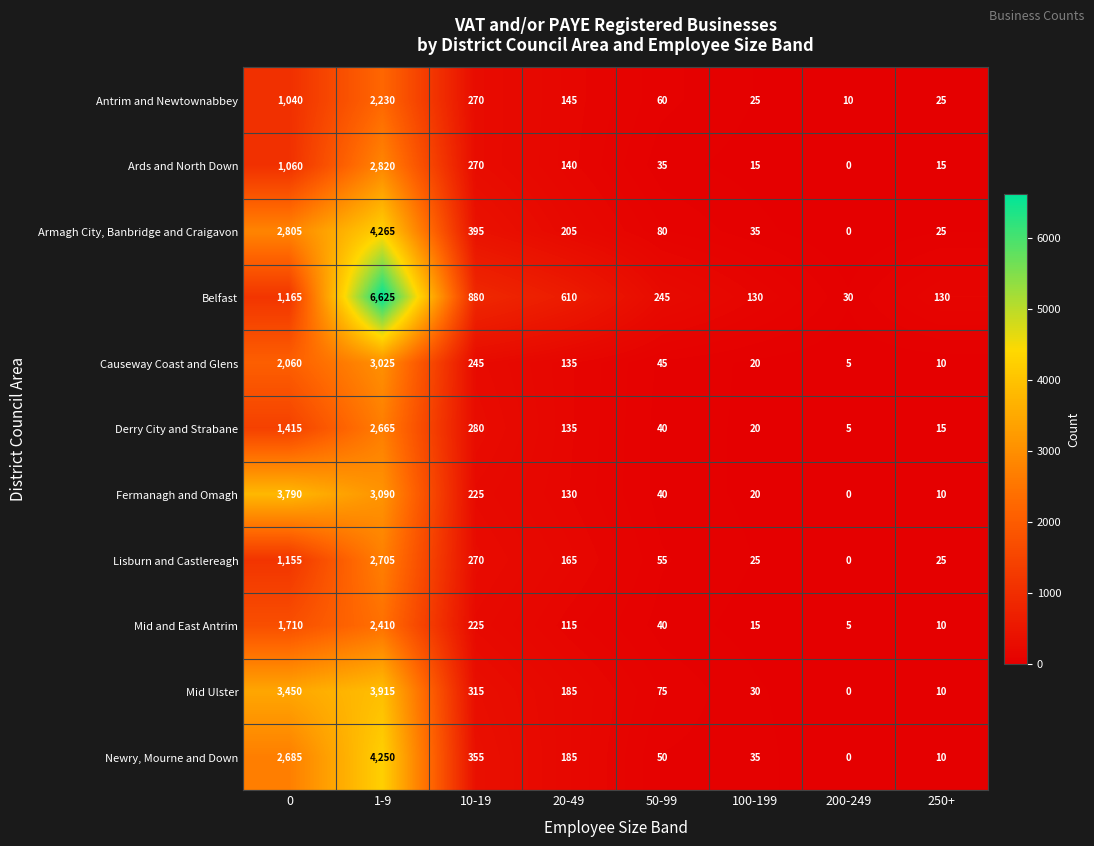

What is the difference between the Antrim and Newtownabbey values at 50-99 and 20-49?

85